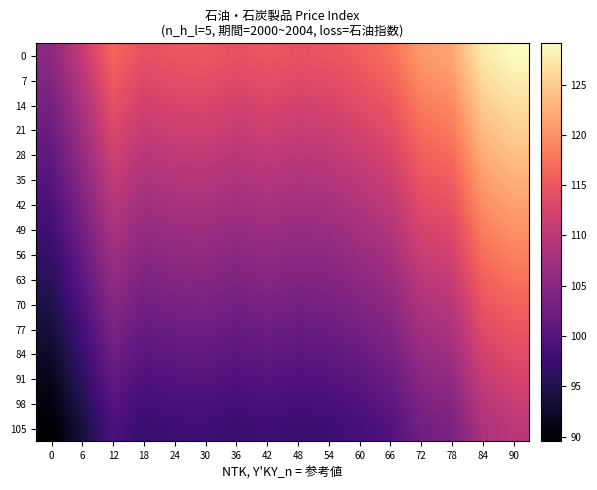

Reading right to left, what are all the values shown in this chart?

0: 90=129.1	84=127.4	78=121.8	72=120.7	66=117.2	60=115.8	54=114.8	48=114.4	42=115.0	36=114.3	30=115.1	24=114.9	18=114.2	12=116.5	6=110.6	0=105.3
7: 90=127.8	84=126.1	78=120.6	72=119.5	66=116.0	60=114.6	54=113.7	48=113.3	42=113.8	36=113.2	30=113.9	24=113.8	18=113.1	12=115.3	6=109.5	0=104.2
14: 90=126.5	84=124.9	78=119.4	72=118.3	66=114.9	60=113.5	54=112.5	48=112.1	42=112.7	36=112.0	30=112.8	24=112.6	18=111.9	12=114.2	6=108.4	0=103.2
21: 90=125.2	84=123.6	78=118.1	72=117.1	66=113.7	60=112.3	54=111.4	48=111.0	42=111.5	36=110.9	30=111.6	24=111.5	18=110.8	12=113.0	6=107.3	0=102.1
28: 90=123.9	84=122.3	78=116.9	72=115.9	66=112.5	60=111.2	54=110.2	48=109.8	42=110.4	36=109.7	30=110.5	24=110.3	18=109.6	12=111.8	6=106.2	0=101.1
35: 90=122.6	84=121.0	78=115.7	72=114.7	66=111.3	60=110.0	54=109.1	48=108.7	42=109.2	36=108.6	30=109.3	24=109.2	18=108.5	12=110.7	6=105.1	0=100.0
42: 90=121.4	84=119.8	78=114.5	72=113.5	66=110.2	60=108.9	54=107.9	48=107.5	42=108.1	36=107.4	30=108.2	24=108.0	18=107.3	12=109.5	6=104.0	0=99.0
49: 90=120.1	84=118.5	78=113.3	72=112.3	66=109.0	60=107.7	54=106.8	48=106.4	42=106.9	36=106.3	30=107.0	24=106.9	18=106.2	12=108.3	6=102.9	0=97.9
56: 90=118.8	84=117.2	78=112.1	72=111.0	66=107.8	60=106.5	54=105.6	48=105.2	42=105.8	36=105.2	30=105.9	24=105.7	18=105.1	12=107.2	6=101.8	0=96.9
63: 90=117.5	84=115.9	78=110.8	72=109.8	66=106.7	60=105.4	54=104.5	48=104.1	42=104.6	36=104.0	30=104.7	24=104.6	18=103.9	12=106.0	6=100.6	0=95.8
70: 90=116.2	84=114.7	78=109.6	72=108.6	66=105.5	60=104.2	54=103.3	48=103.0	42=103.5	36=102.9	30=103.6	24=103.4	18=102.8	12=104.9	6=99.5	0=94.8
77: 90=114.9	84=113.4	78=108.4	72=107.4	66=104.3	60=103.1	54=102.2	48=101.8	42=102.4	36=101.7	30=102.4	24=102.3	18=101.6	12=103.7	6=98.4	0=93.7
84: 90=113.6	84=112.1	78=107.2	72=106.2	66=103.1	60=101.9	54=101.0	48=100.7	42=101.2	36=100.6	30=101.3	24=101.1	18=100.5	12=102.5	6=97.3	0=92.7
91: 90=112.3	84=110.8	78=106.0	72=105.0	66=102.0	60=100.7	54=99.9	48=99.5	42=100.0	36=99.4	30=100.1	24=100.0	18=99.4	12=101.4	6=96.2	0=91.6
98: 90=111.0	84=109.6	78=104.7	72=103.8	66=100.8	60=99.6	54=98.7	48=98.4	42=98.9	36=98.3	30=99.0	24=98.8	18=98.2	12=100.2	6=95.1	0=90.6
105: 90=109.7	84=108.3	78=103.5	72=102.6	66=99.6	60=98.4	54=97.6	48=97.2	42=97.8	36=97.2	30=97.8	24=97.7	18=97.1	12=99.0	6=94.0	0=89.5